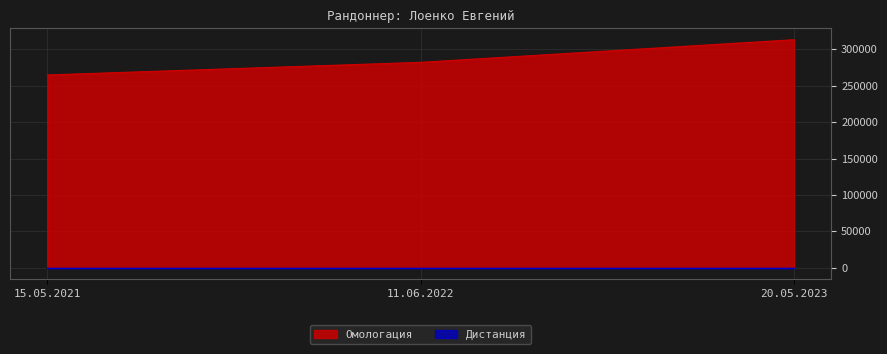

What is the label of the 2nd point from the left?

11.06.2022